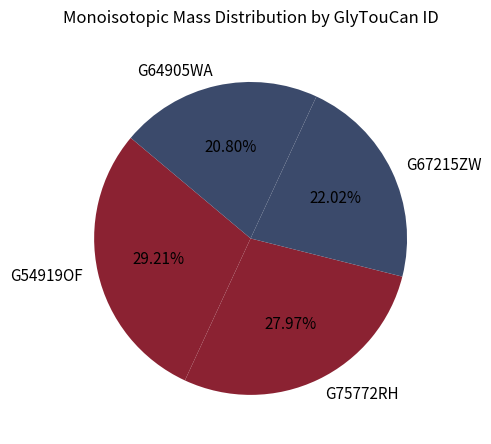

What is the total percentage of G64905WA and G67215ZW?

42.8%